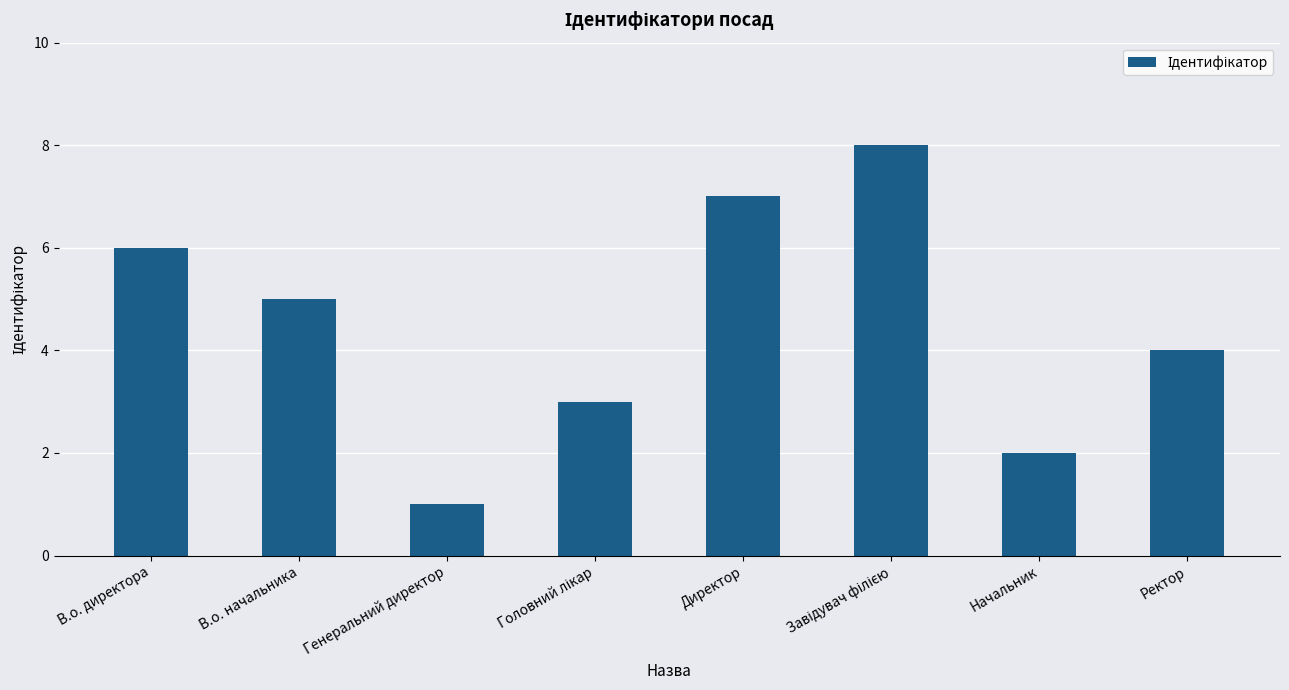

True or false: the data shows 7 at В.о. начальника.

False